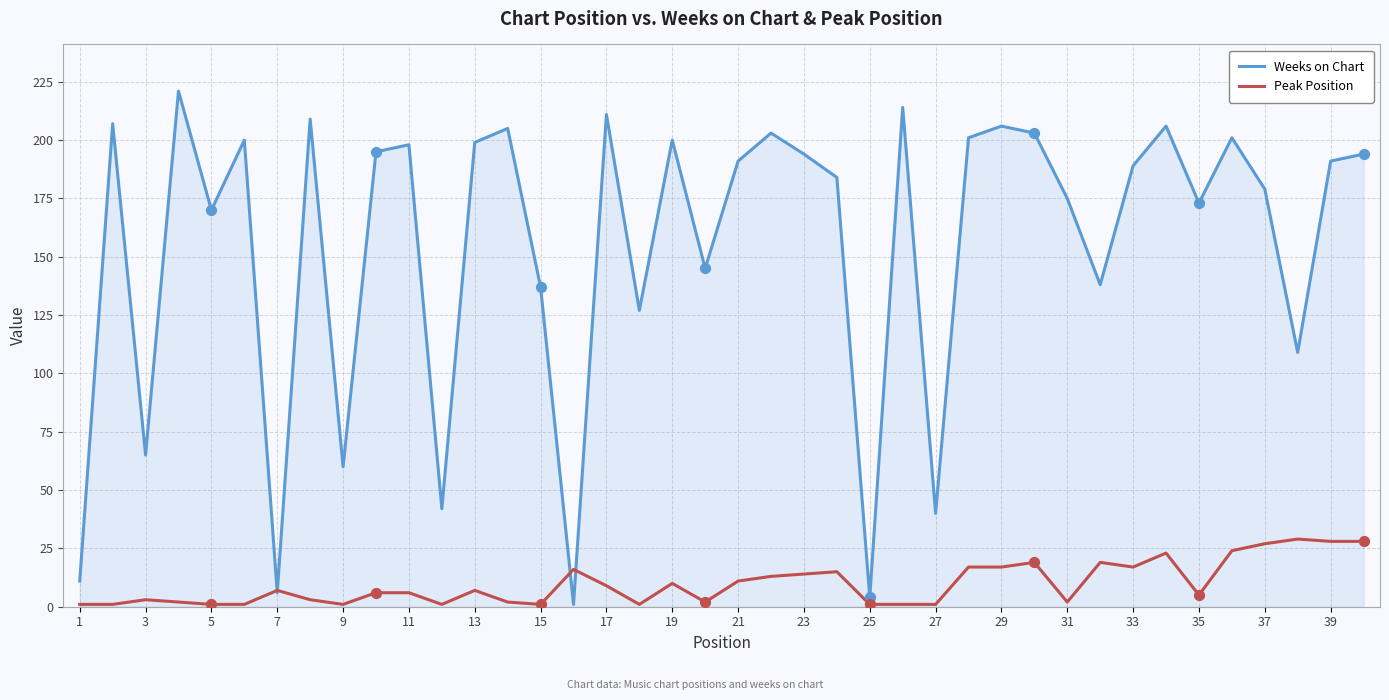

What is the maximum value shown in the chart?

221